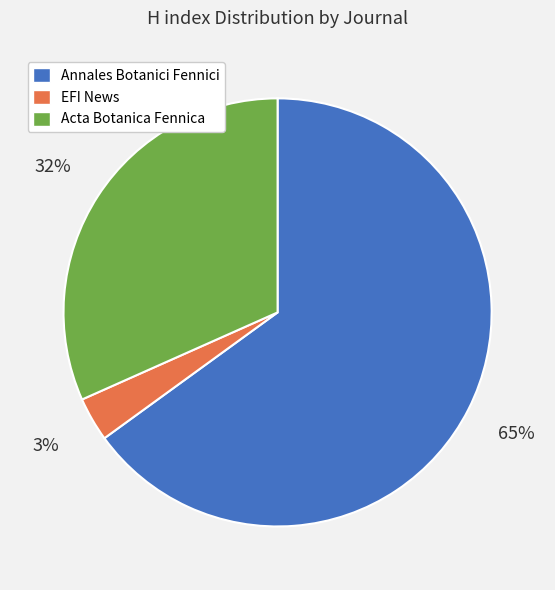

Between EFI News and Acta Botanica Fennica, which is larger?

Acta Botanica Fennica